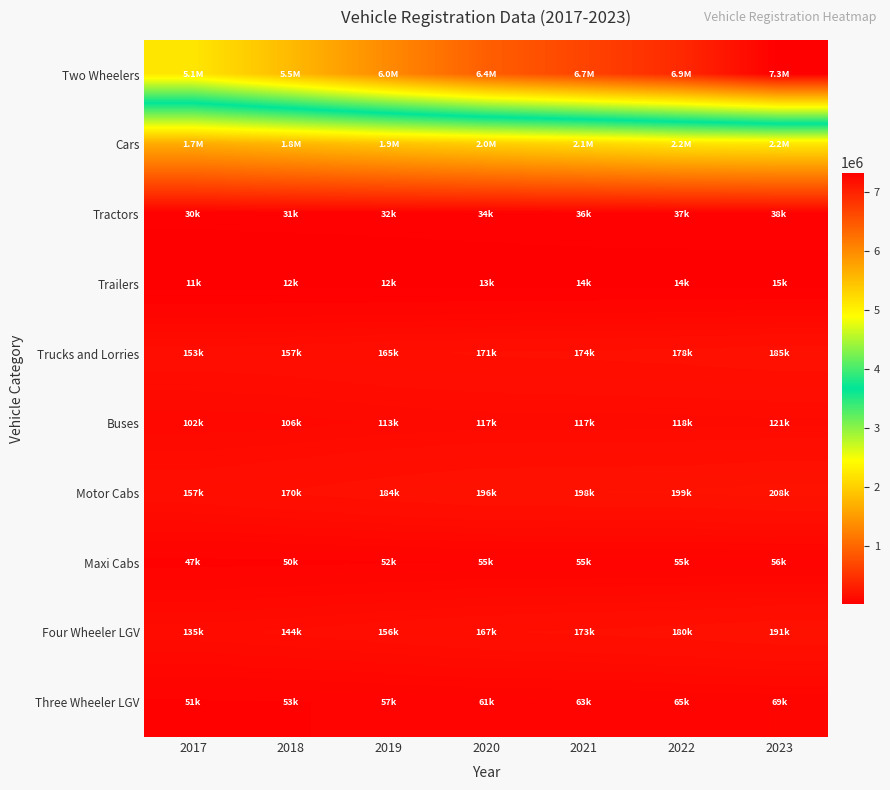

At how many categories does at least one series exceed 241464?

7